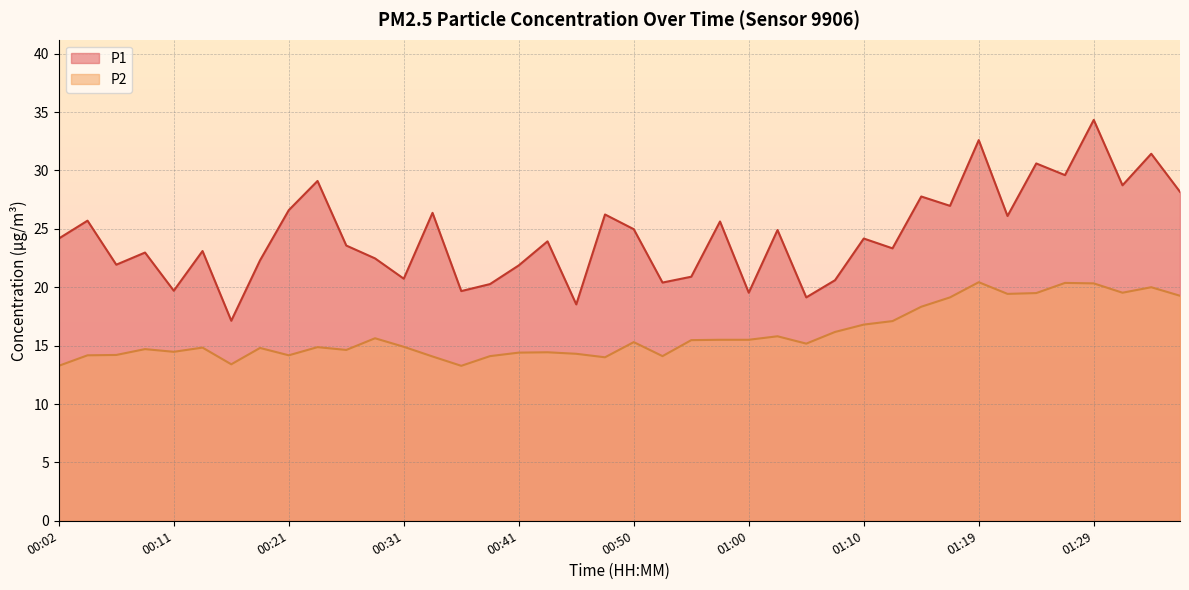

What is the total value across all series at 01:02?

40.7